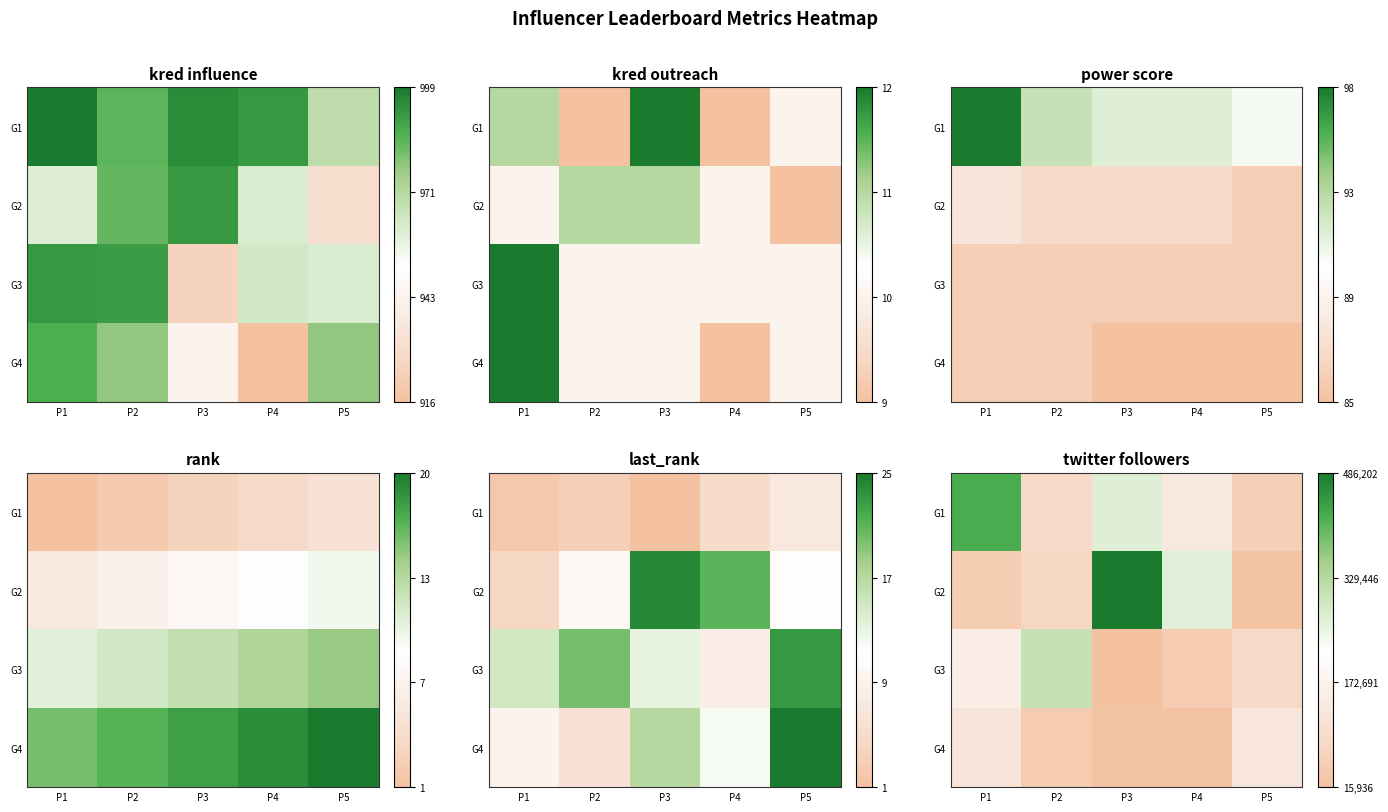

What is the sum of the G3 values at P1 and P4?

196998